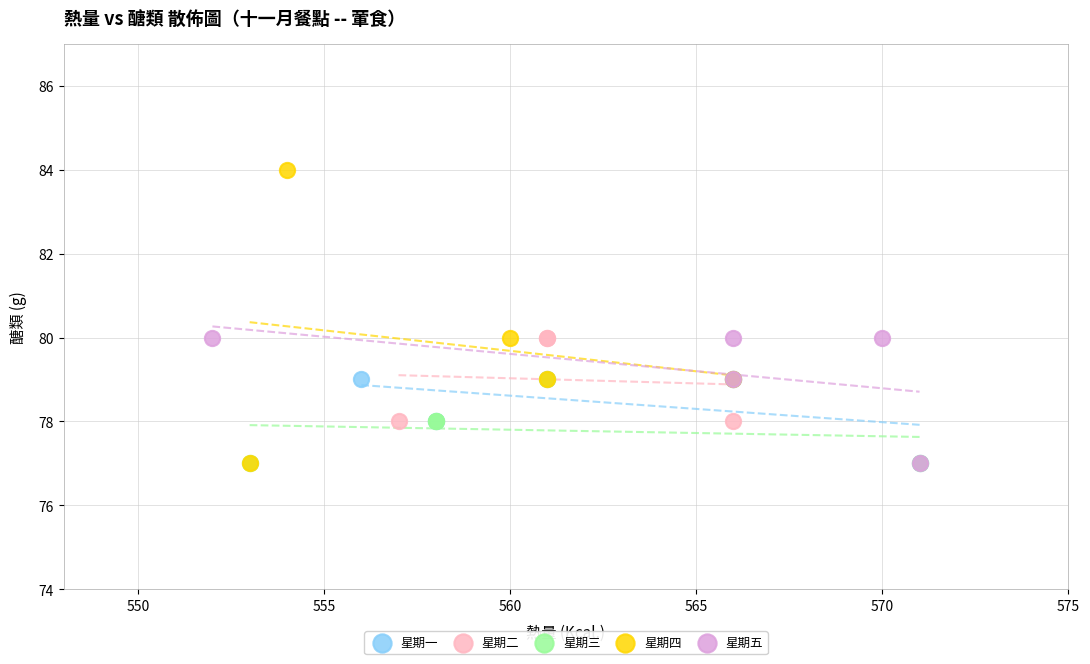

Which series has the widest spread of Y values?

星期四